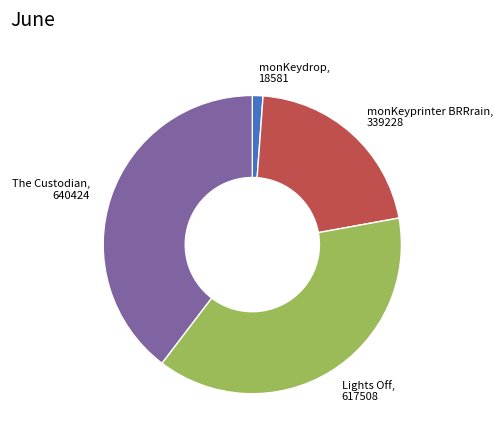

Do monKeyprinter BRRrain and monKeydrop together represent more than half of the pie?

No